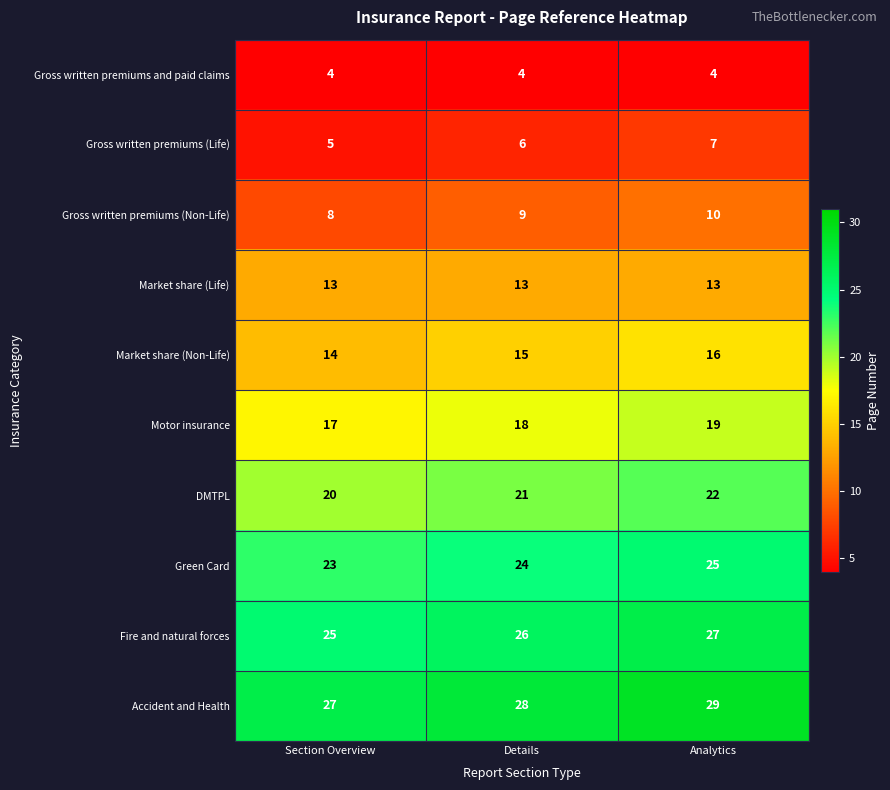

Count the Fire and natural forces values in the range 25 to 27.

3